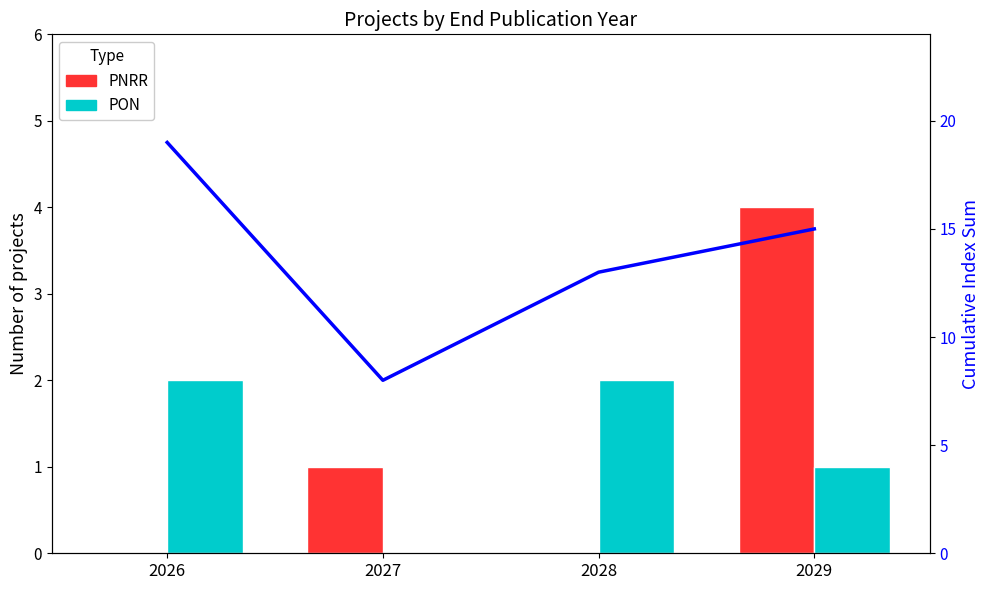

True or false: PNRR has a value of 0 at 2026.

True